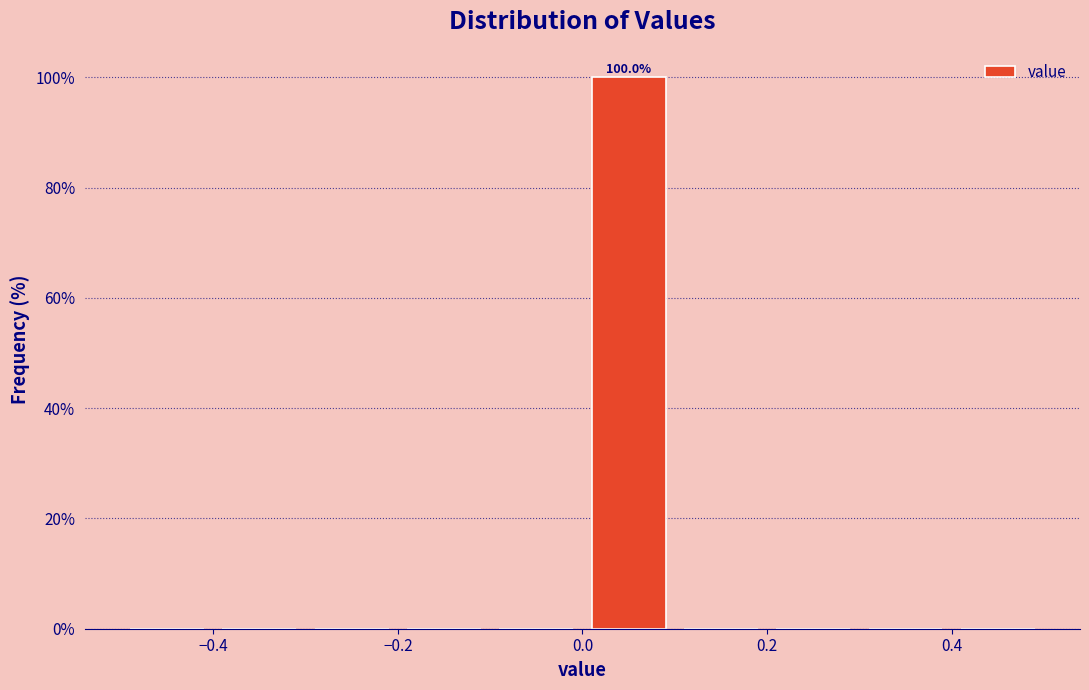

Over which range of the x-axis is the bar tallest?

0.0 to 0.1